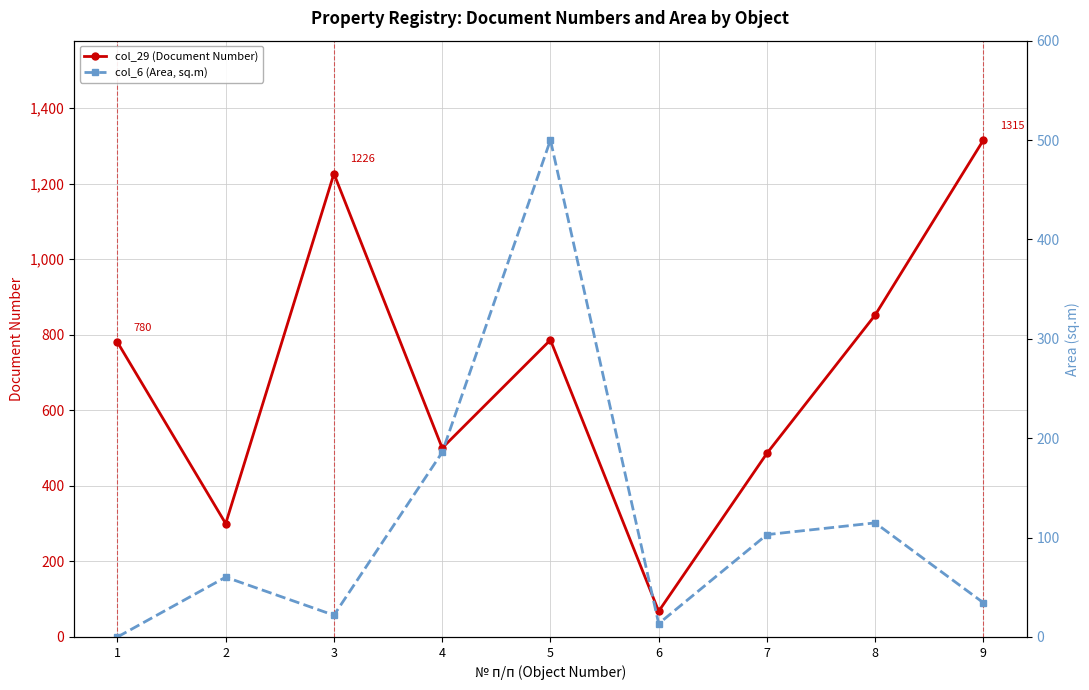

What is the average value of the col_29 (Document Number) series?

701